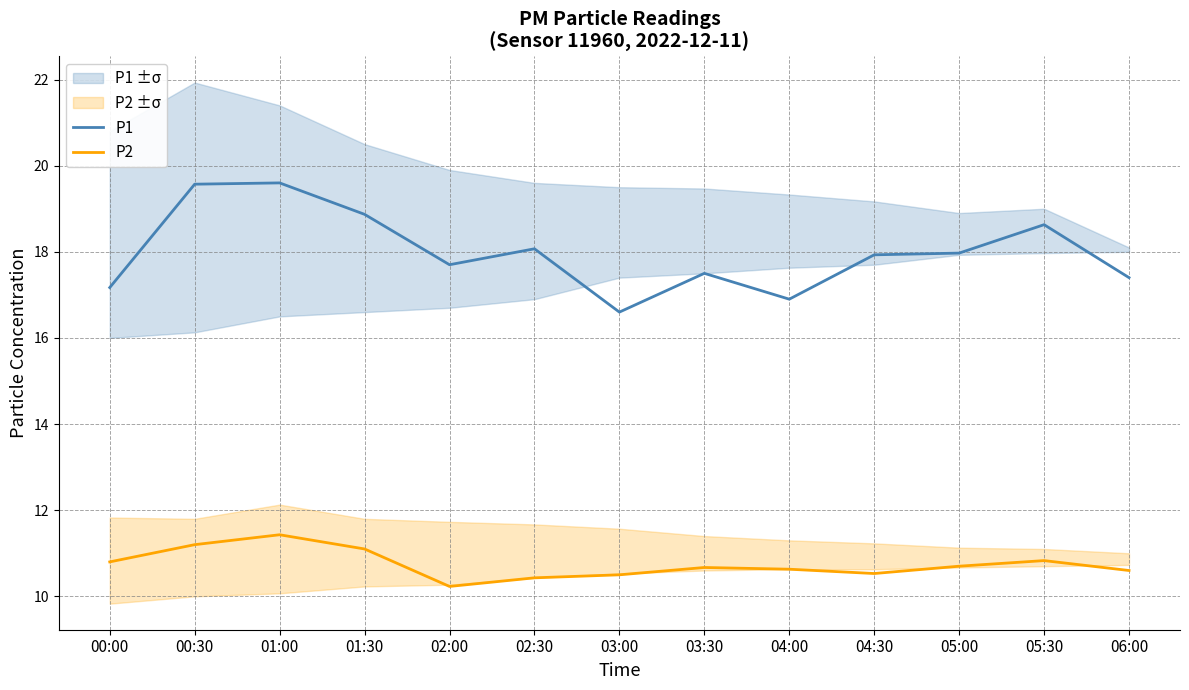

Which series has the largest total across all categories?

P1